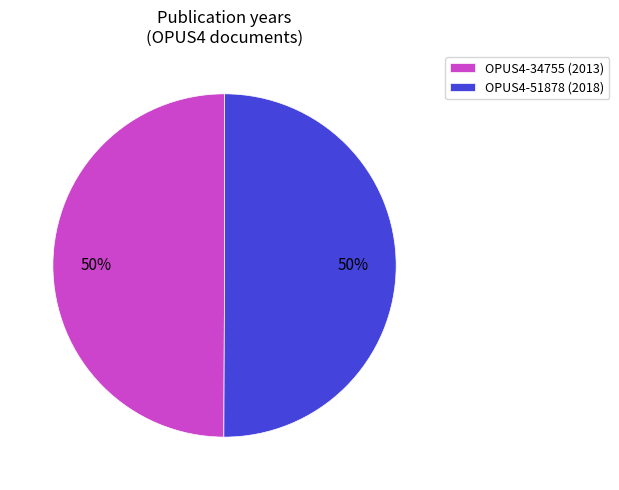

Approximately how many times larger is the value at OPUS4-51878 compared to OPUS4-34755?

1.0